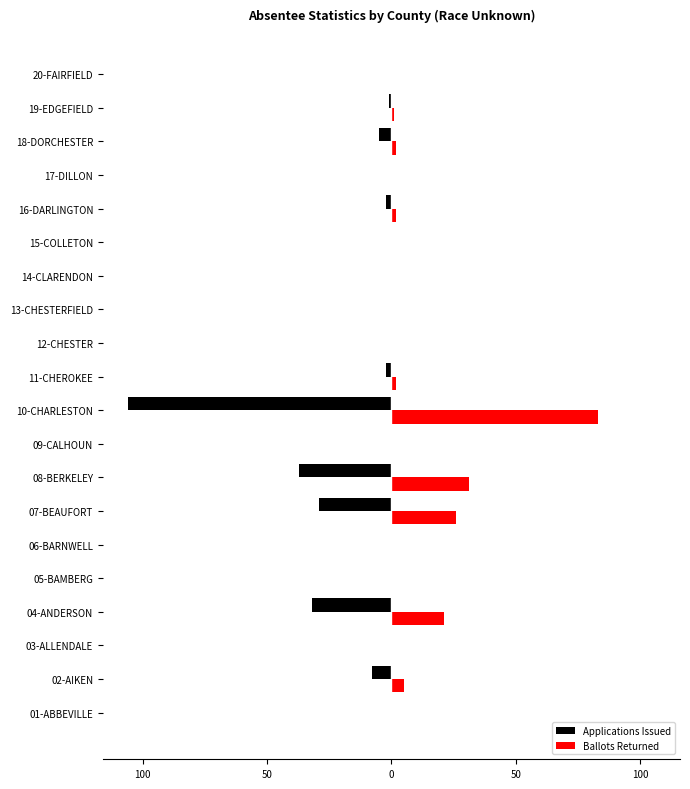

What are all the series names shown in the legend?

Applications Issued, Ballots Returned